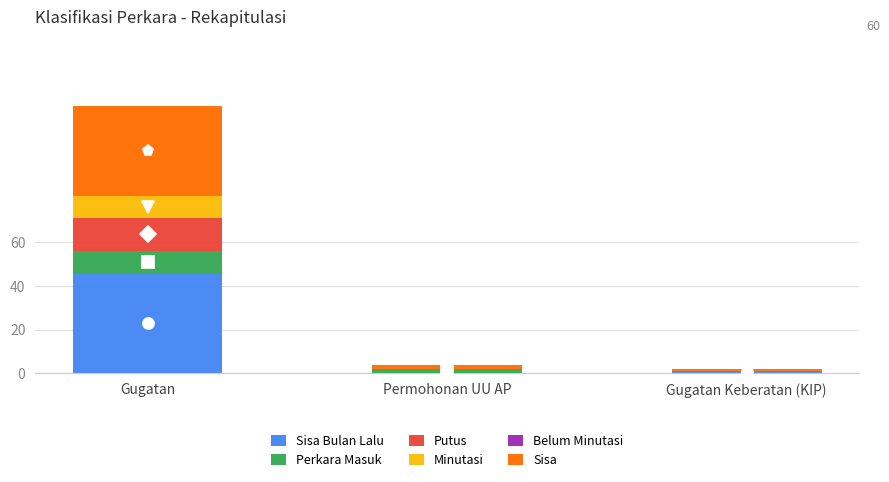

Are the bars horizontal?

No